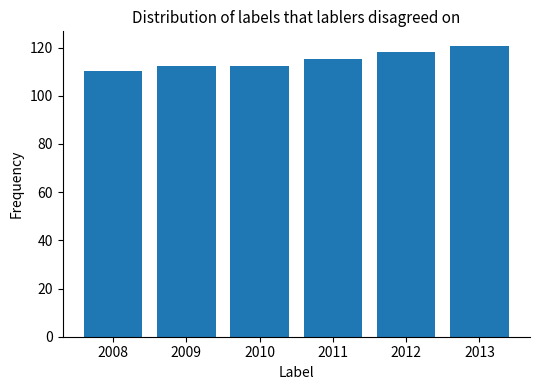

The value at 2012 is 57.5. True or false?

False